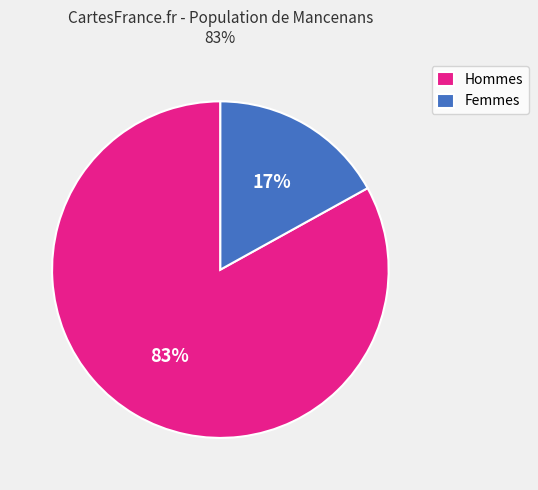

Is it true that Hommes is 83% of the pie?

True